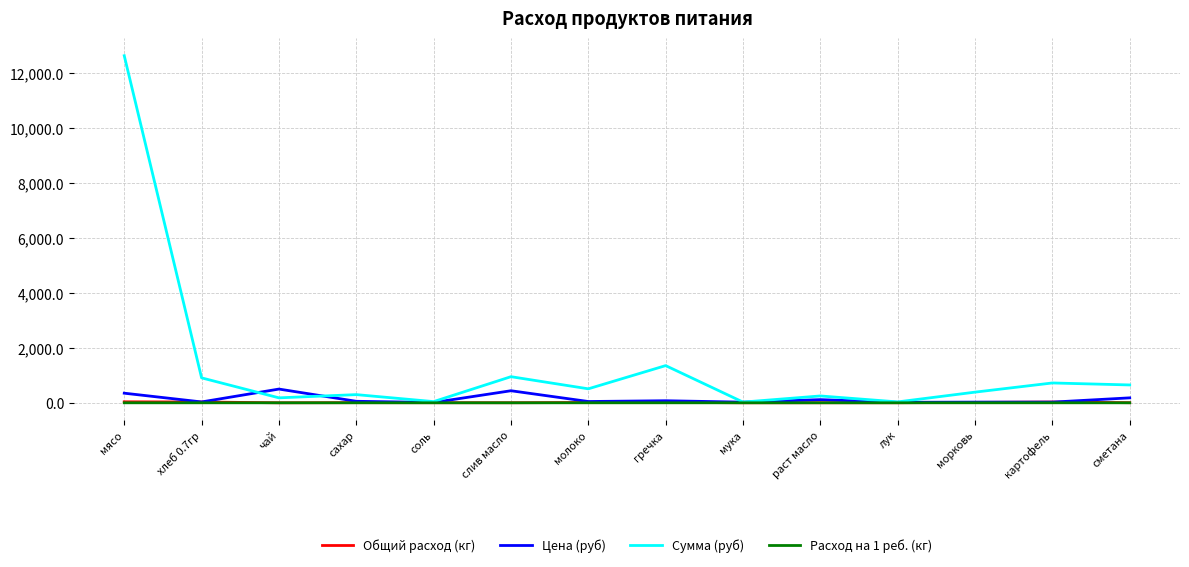

Which series has the largest range (max minus min)?

Сумма (руб)